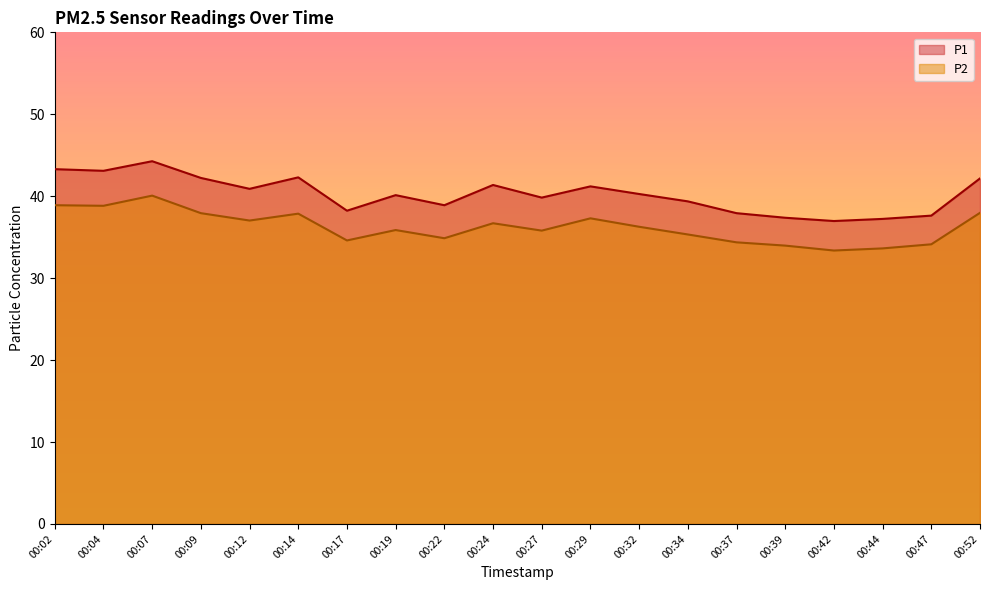

How many lines are shown in the chart?

2